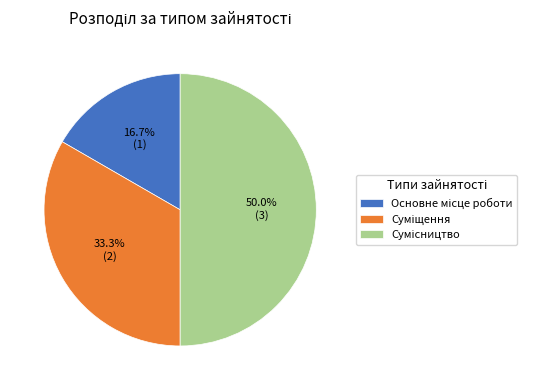

Do Суміщення and Сумісництво together represent more than half of the pie?

Yes